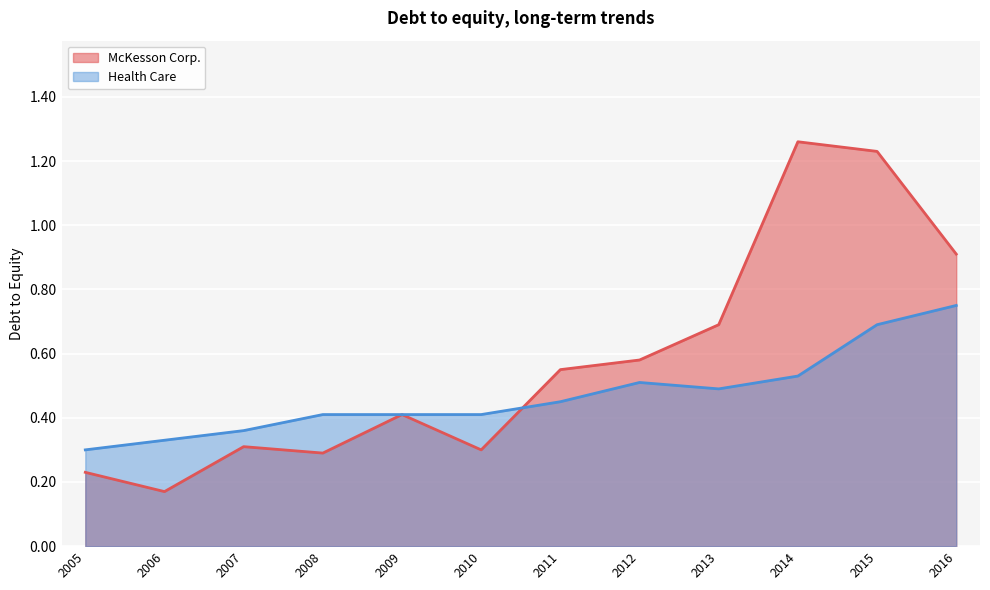

The McKesson Corp. series shows 0.9 at 2016. True or false?

True